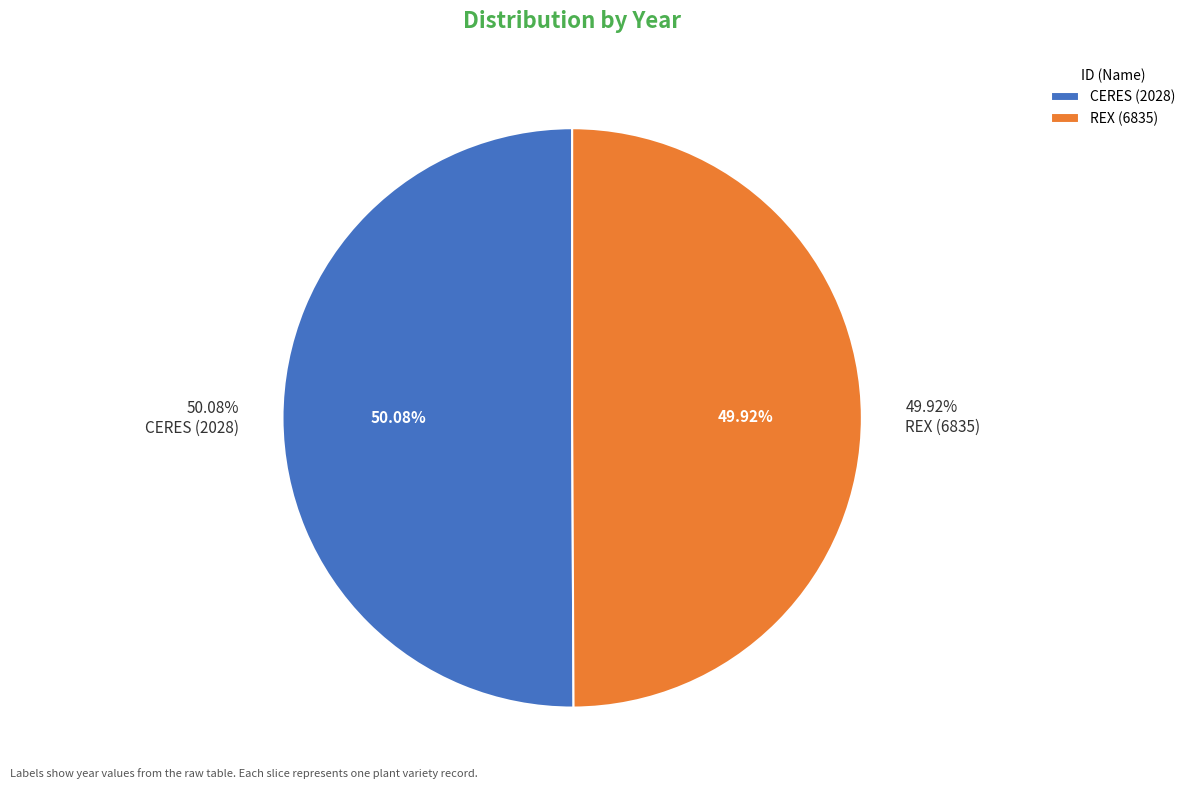

Which category has the biggest portion of the pie?

CERES (2028)